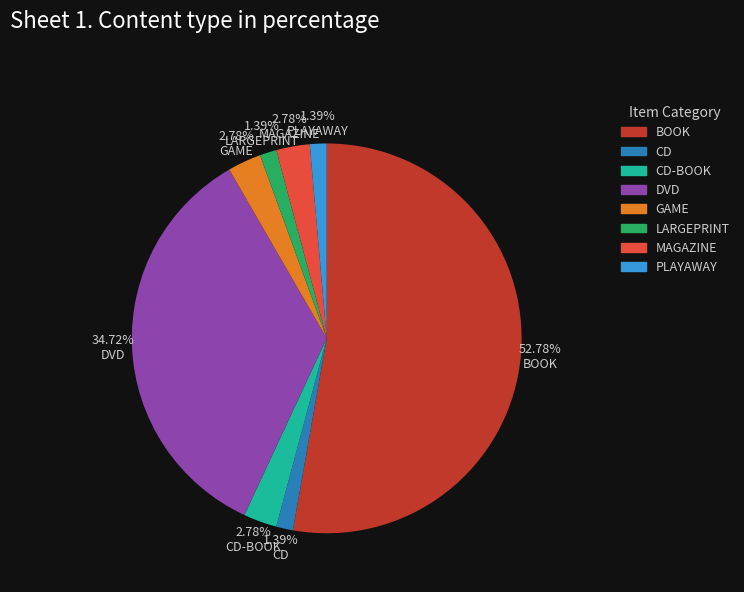

To the nearest percent, what is the average slice percentage?

12%